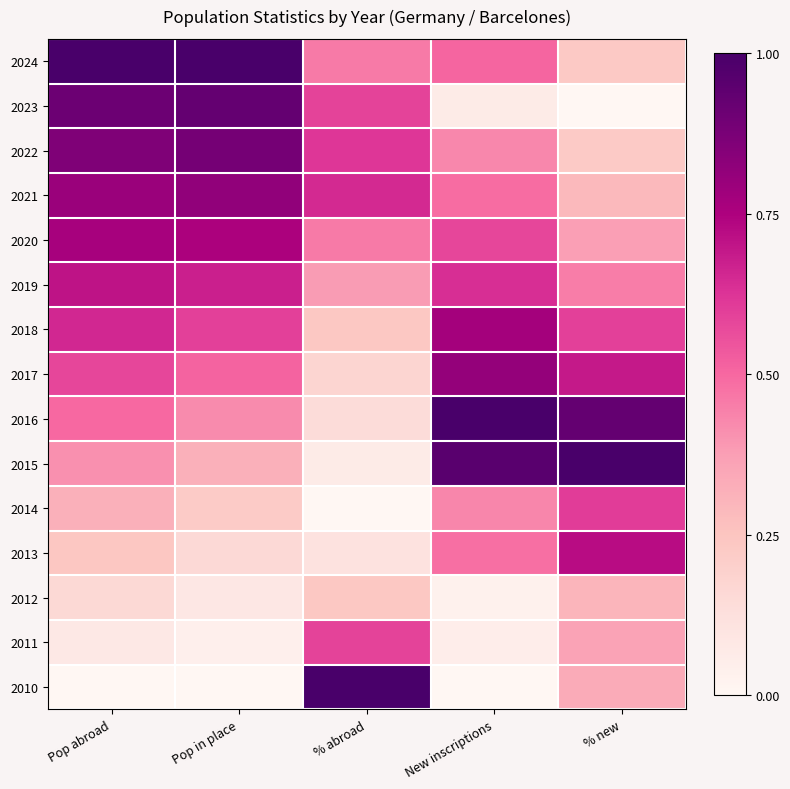

Reading left to right, what are all the values shown in this chart?

2024: Pop abroad=1.0	Pop in place=1.0	% abroad=0.5	New inscriptions=0.5	% new=0.2
2023: Pop abroad=0.9	Pop in place=0.9	% abroad=0.6	New inscriptions=0.1	% new=0.0
2022: Pop abroad=0.9	Pop in place=0.9	% abroad=0.6	New inscriptions=0.4	% new=0.2
2021: Pop abroad=0.8	Pop in place=0.8	% abroad=0.7	New inscriptions=0.5	% new=0.3
2020: Pop abroad=0.8	Pop in place=0.8	% abroad=0.5	New inscriptions=0.6	% new=0.4
2019: Pop abroad=0.7	Pop in place=0.7	% abroad=0.4	New inscriptions=0.6	% new=0.5
2018: Pop abroad=0.7	Pop in place=0.6	% abroad=0.2	New inscriptions=0.8	% new=0.6
2017: Pop abroad=0.6	Pop in place=0.5	% abroad=0.2	New inscriptions=0.8	% new=0.7
2016: Pop abroad=0.5	Pop in place=0.4	% abroad=0.1	New inscriptions=1.0	% new=0.9
2015: Pop abroad=0.4	Pop in place=0.3	% abroad=0.1	New inscriptions=1.0	% new=1.0
2014: Pop abroad=0.3	Pop in place=0.2	% abroad=0.0	New inscriptions=0.4	% new=0.6
2013: Pop abroad=0.2	Pop in place=0.2	% abroad=0.1	New inscriptions=0.5	% new=0.7
2012: Pop abroad=0.2	Pop in place=0.1	% abroad=0.2	New inscriptions=0.0	% new=0.3
2011: Pop abroad=0.1	Pop in place=0.0	% abroad=0.6	New inscriptions=0.1	% new=0.4
2010: Pop abroad=0.0	Pop in place=0.0	% abroad=1.0	New inscriptions=0.0	% new=0.3